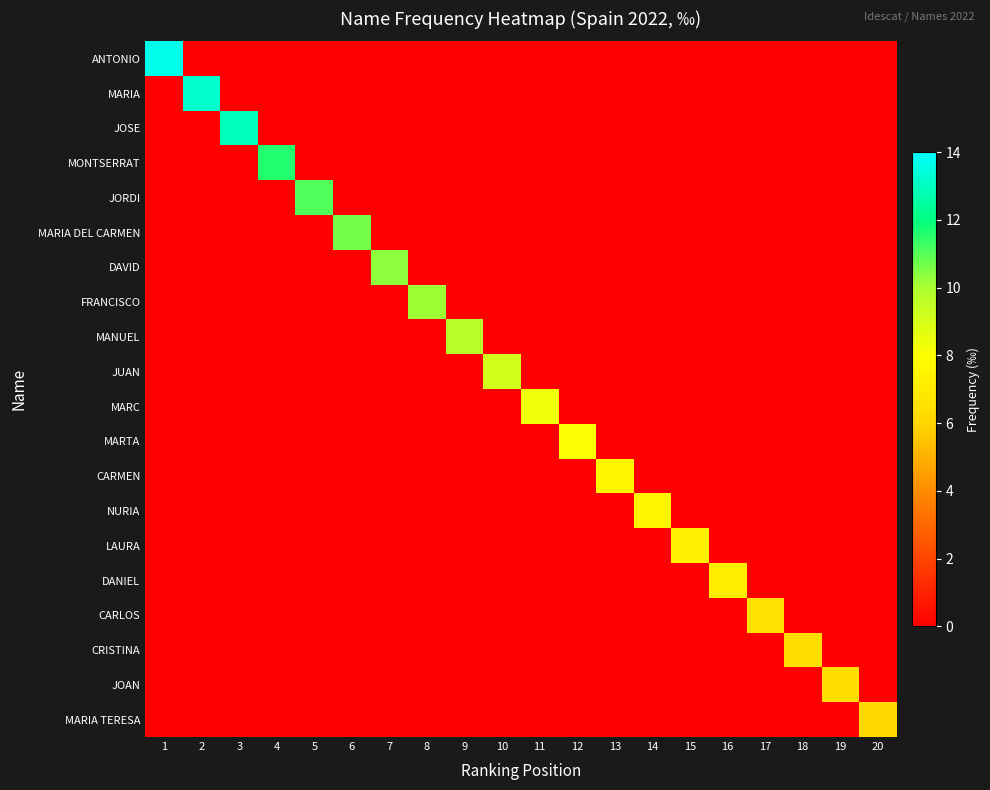

Reading right to left, what are all the values shown in this chart?

ANTONIO: 20=0.0	19=0.0	18=0.0	17=0.0	16=0.0	15=0.0	14=0.0	13=0.0	12=0.0	11=0.0	10=0.0	9=0.0	8=0.0	7=0.0	6=0.0	5=0.0	4=0.0	3=0.0	2=0.0	1=13.7
MARIA: 20=0.0	19=0.0	18=0.0	17=0.0	16=0.0	15=0.0	14=0.0	13=0.0	12=0.0	11=0.0	10=0.0	9=0.0	8=0.0	7=0.0	6=0.0	5=0.0	4=0.0	3=0.0	2=13.2	1=0.0
JOSE: 20=0.0	19=0.0	18=0.0	17=0.0	16=0.0	15=0.0	14=0.0	13=0.0	12=0.0	11=0.0	10=0.0	9=0.0	8=0.0	7=0.0	6=0.0	5=0.0	4=0.0	3=13.0	2=0.0	1=0.0
MONTSERRAT: 20=0.0	19=0.0	18=0.0	17=0.0	16=0.0	15=0.0	14=0.0	13=0.0	12=0.0	11=0.0	10=0.0	9=0.0	8=0.0	7=0.0	6=0.0	5=0.0	4=11.6	3=0.0	2=0.0	1=0.0
JORDI: 20=0.0	19=0.0	18=0.0	17=0.0	16=0.0	15=0.0	14=0.0	13=0.0	12=0.0	11=0.0	10=0.0	9=0.0	8=0.0	7=0.0	6=0.0	5=11.1	4=0.0	3=0.0	2=0.0	1=0.0
MARIA DEL CARMEN: 20=0.0	19=0.0	18=0.0	17=0.0	16=0.0	15=0.0	14=0.0	13=0.0	12=0.0	11=0.0	10=0.0	9=0.0	8=0.0	7=0.0	6=10.7	5=0.0	4=0.0	3=0.0	2=0.0	1=0.0
DAVID: 20=0.0	19=0.0	18=0.0	17=0.0	16=0.0	15=0.0	14=0.0	13=0.0	12=0.0	11=0.0	10=0.0	9=0.0	8=0.0	7=10.3	6=0.0	5=0.0	4=0.0	3=0.0	2=0.0	1=0.0
FRANCISCO: 20=0.0	19=0.0	18=0.0	17=0.0	16=0.0	15=0.0	14=0.0	13=0.0	12=0.0	11=0.0	10=0.0	9=0.0	8=10.2	7=0.0	6=0.0	5=0.0	4=0.0	3=0.0	2=0.0	1=0.0
MANUEL: 20=0.0	19=0.0	18=0.0	17=0.0	16=0.0	15=0.0	14=0.0	13=0.0	12=0.0	11=0.0	10=0.0	9=9.7	8=0.0	7=0.0	6=0.0	5=0.0	4=0.0	3=0.0	2=0.0	1=0.0
JUAN: 20=0.0	19=0.0	18=0.0	17=0.0	16=0.0	15=0.0	14=0.0	13=0.0	12=0.0	11=0.0	10=9.1	9=0.0	8=0.0	7=0.0	6=0.0	5=0.0	4=0.0	3=0.0	2=0.0	1=0.0
MARC: 20=0.0	19=0.0	18=0.0	17=0.0	16=0.0	15=0.0	14=0.0	13=0.0	12=0.0	11=8.4	10=0.0	9=0.0	8=0.0	7=0.0	6=0.0	5=0.0	4=0.0	3=0.0	2=0.0	1=0.0
MARTA: 20=0.0	19=0.0	18=0.0	17=0.0	16=0.0	15=0.0	14=0.0	13=0.0	12=8.1	11=0.0	10=0.0	9=0.0	8=0.0	7=0.0	6=0.0	5=0.0	4=0.0	3=0.0	2=0.0	1=0.0
CARMEN: 20=0.0	19=0.0	18=0.0	17=0.0	16=0.0	15=0.0	14=0.0	13=7.6	12=0.0	11=0.0	10=0.0	9=0.0	8=0.0	7=0.0	6=0.0	5=0.0	4=0.0	3=0.0	2=0.0	1=0.0
NURIA: 20=0.0	19=0.0	18=0.0	17=0.0	16=0.0	15=0.0	14=7.5	13=0.0	12=0.0	11=0.0	10=0.0	9=0.0	8=0.0	7=0.0	6=0.0	5=0.0	4=0.0	3=0.0	2=0.0	1=0.0
LAURA: 20=0.0	19=0.0	18=0.0	17=0.0	16=0.0	15=7.3	14=0.0	13=0.0	12=0.0	11=0.0	10=0.0	9=0.0	8=0.0	7=0.0	6=0.0	5=0.0	4=0.0	3=0.0	2=0.0	1=0.0
DANIEL: 20=0.0	19=0.0	18=0.0	17=0.0	16=7.1	15=0.0	14=0.0	13=0.0	12=0.0	11=0.0	10=0.0	9=0.0	8=0.0	7=0.0	6=0.0	5=0.0	4=0.0	3=0.0	2=0.0	1=0.0
CARLOS: 20=0.0	19=0.0	18=0.0	17=6.6	16=0.0	15=0.0	14=0.0	13=0.0	12=0.0	11=0.0	10=0.0	9=0.0	8=0.0	7=0.0	6=0.0	5=0.0	4=0.0	3=0.0	2=0.0	1=0.0
CRISTINA: 20=0.0	19=0.0	18=6.4	17=0.0	16=0.0	15=0.0	14=0.0	13=0.0	12=0.0	11=0.0	10=0.0	9=0.0	8=0.0	7=0.0	6=0.0	5=0.0	4=0.0	3=0.0	2=0.0	1=0.0
JOAN: 20=0.0	19=6.3	18=0.0	17=0.0	16=0.0	15=0.0	14=0.0	13=0.0	12=0.0	11=0.0	10=0.0	9=0.0	8=0.0	7=0.0	6=0.0	5=0.0	4=0.0	3=0.0	2=0.0	1=0.0
MARIA TERESA: 20=6.1	19=0.0	18=0.0	17=0.0	16=0.0	15=0.0	14=0.0	13=0.0	12=0.0	11=0.0	10=0.0	9=0.0	8=0.0	7=0.0	6=0.0	5=0.0	4=0.0	3=0.0	2=0.0	1=0.0